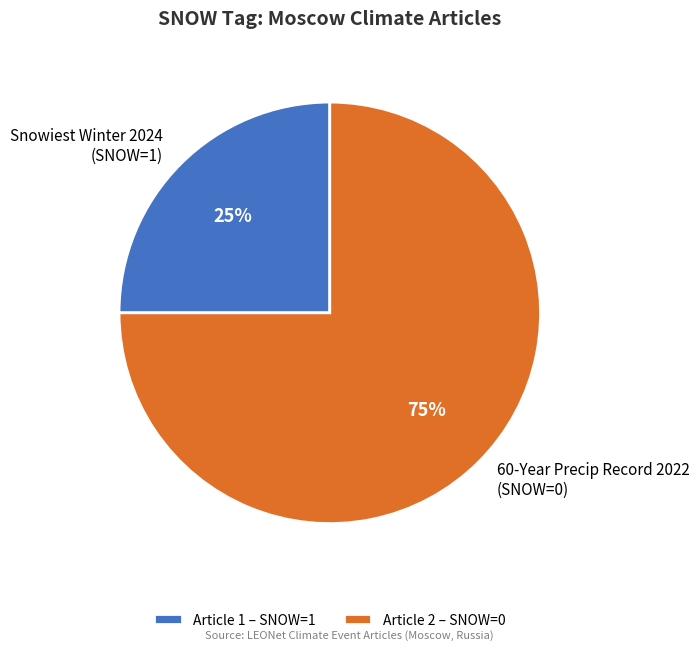

Do Snowiest Winter 2024 (SNOW=1) and 60-Year Precip Record 2022 (SNOW=0) together represent more than half of the pie?

Yes